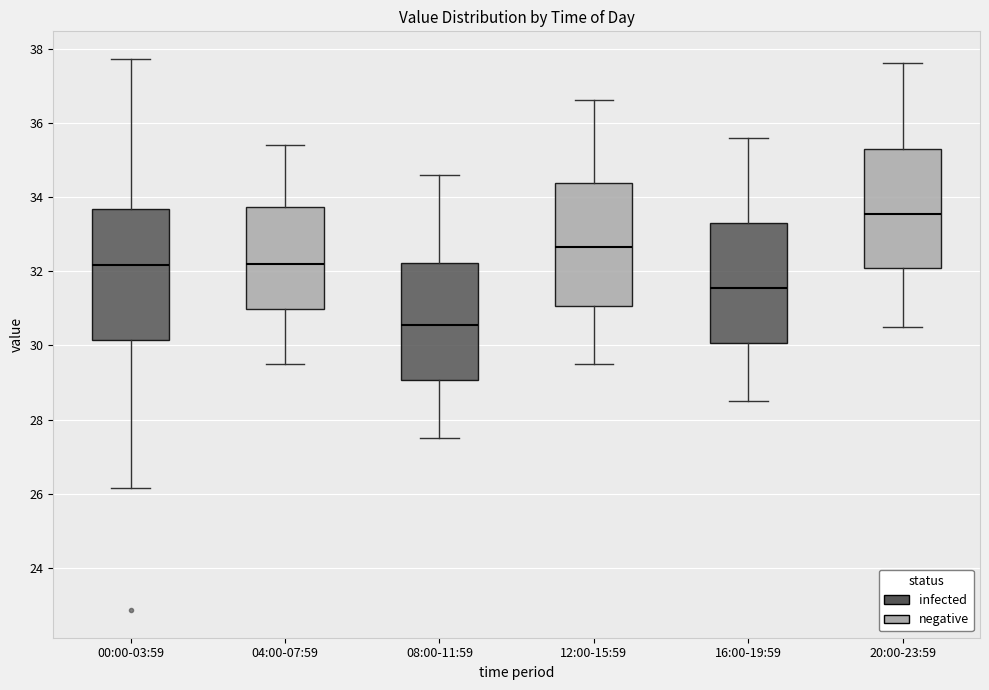

Where does the lower whisker of the box for 16:00-19:59 end on the y-axis? The values are not printed on the chart, so give them approximately, as read against the axis.

28.6